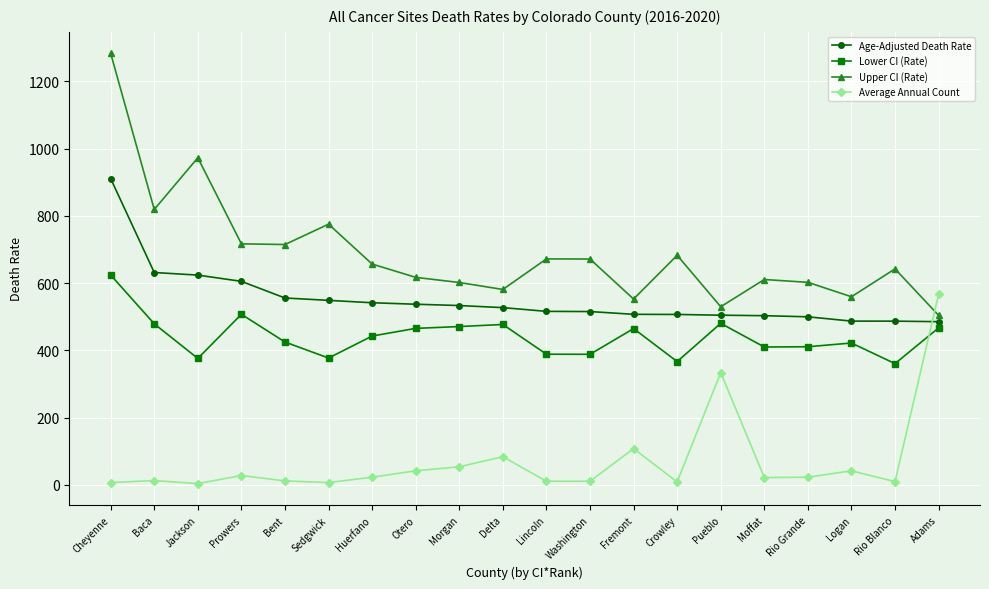

What are all the series names shown in the legend?

Age-Adjusted Death Rate, Lower CI (Rate), Upper CI (Rate), Average Annual Count